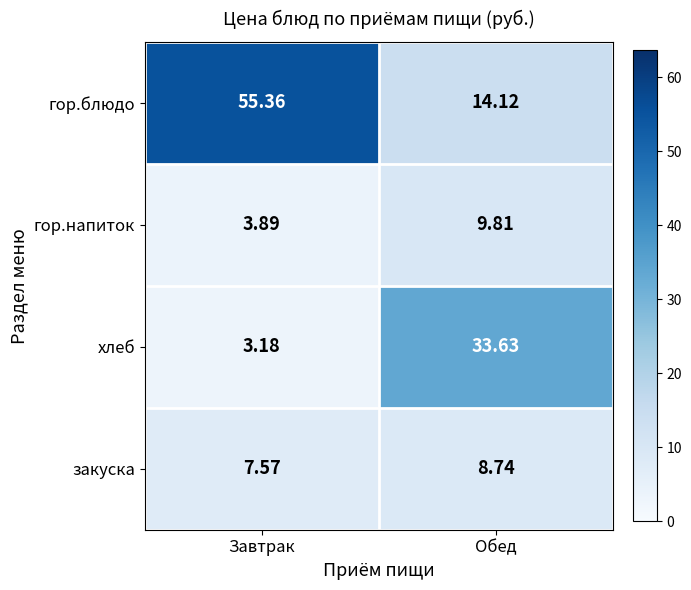

Which series has the largest range (max minus min)?

гор.блюдо